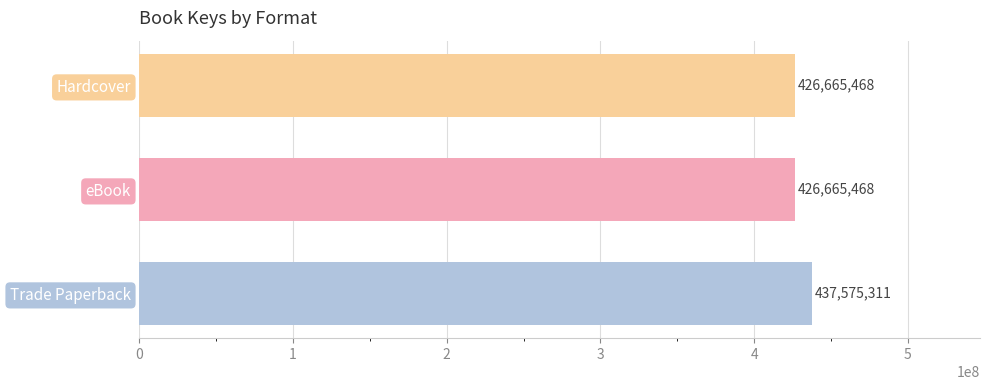

What is the difference between the values at Trade Paperback and eBook?

10909843